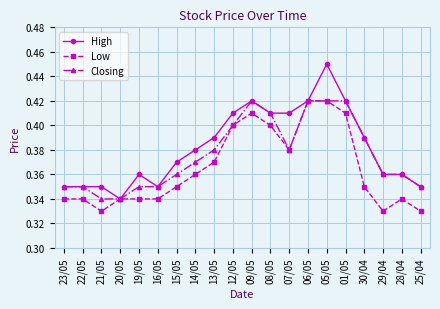

At 15/05, list the series in order from smallest to largest.

Low, Closing, High